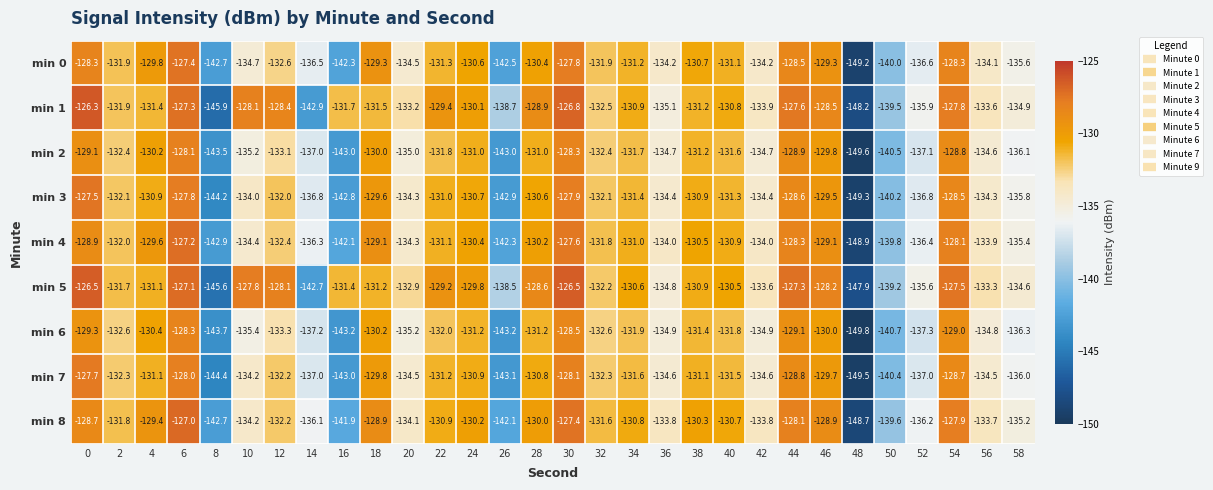

What is the minimum value for min 3?

-149.3